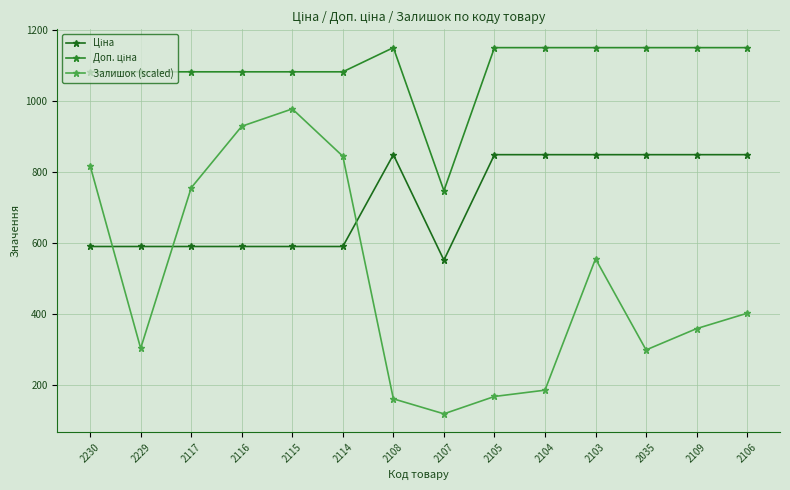

True or false: Доп. ціна and Ціна intersect in this chart.

False